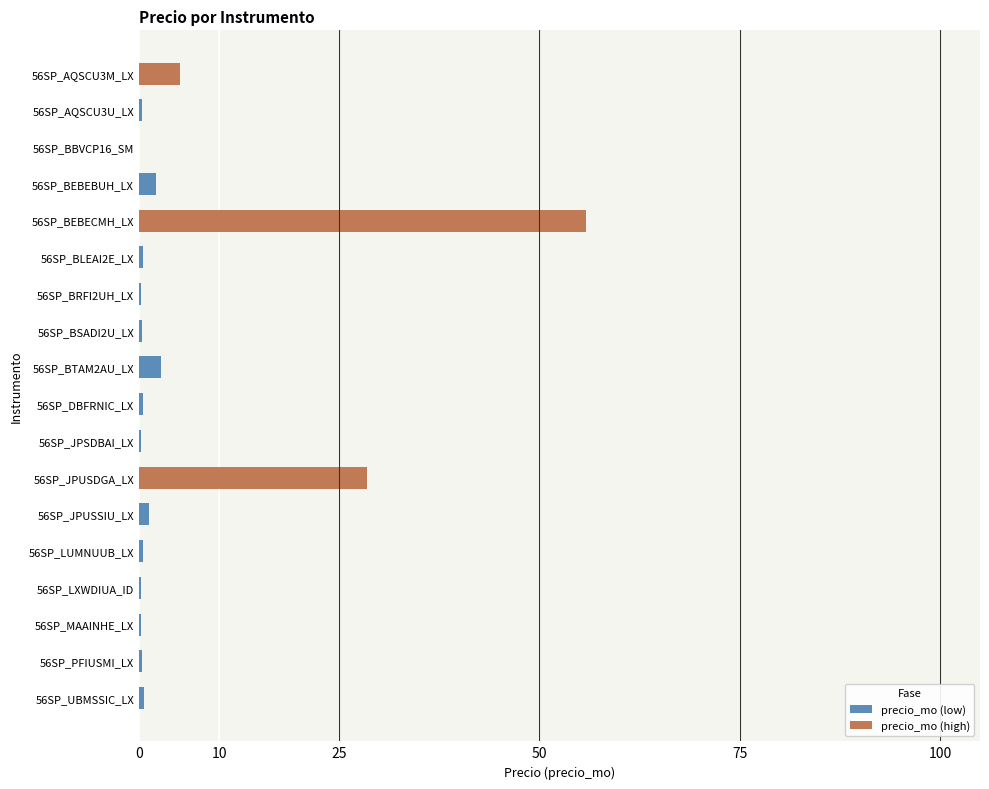

What is the maximum value shown in the chart?

55.8